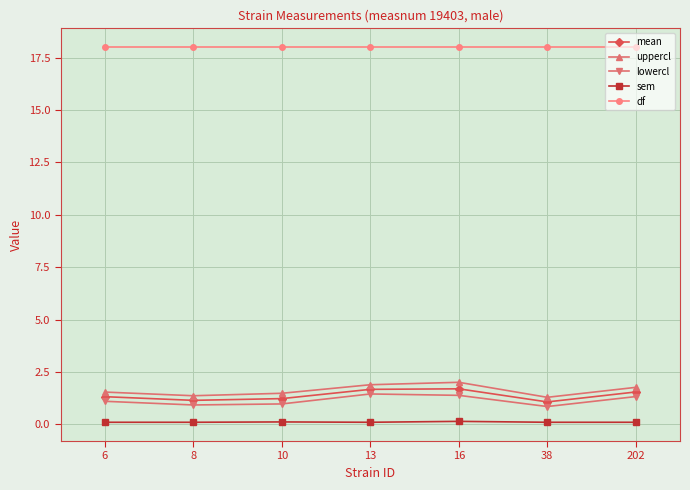

In uppercl, how many points are lower than both neighbors (excluding endpoints)?

2